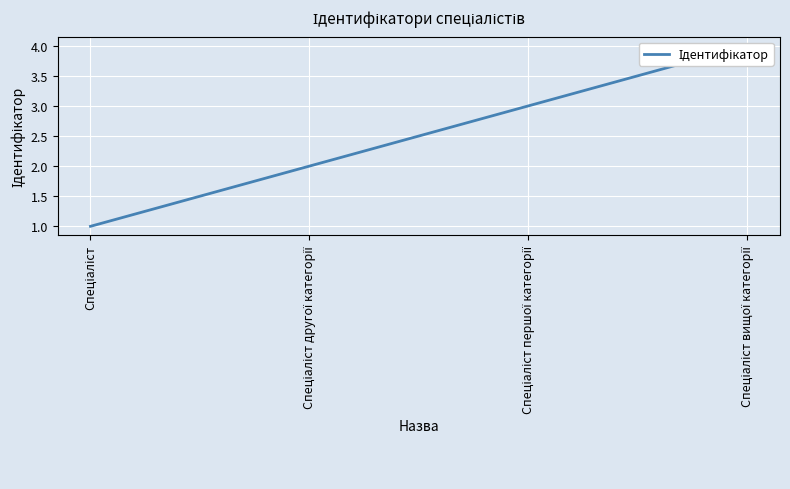

What is the smallest value displayed?

1